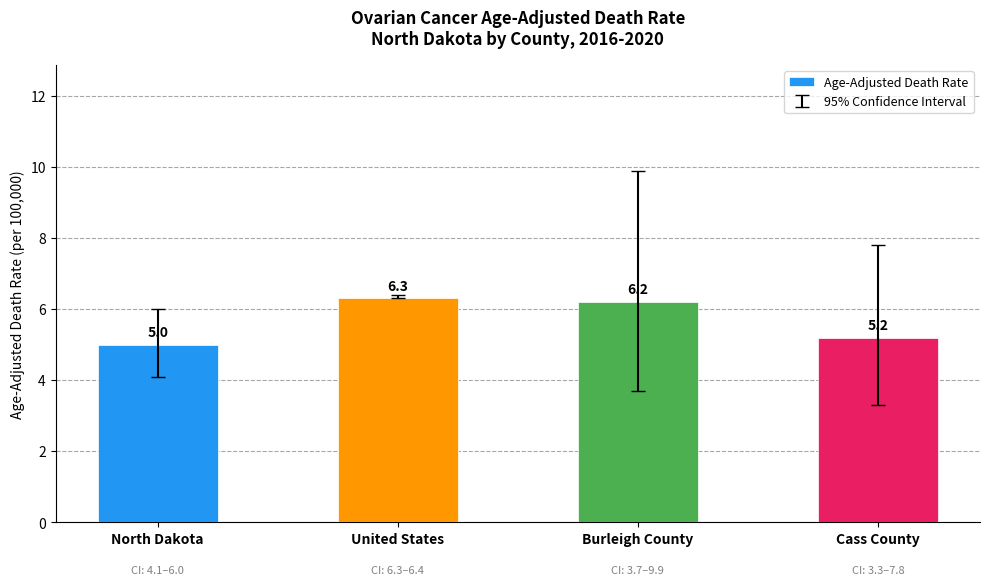

What is the label of the 3rd bar from the left?

Burleigh County